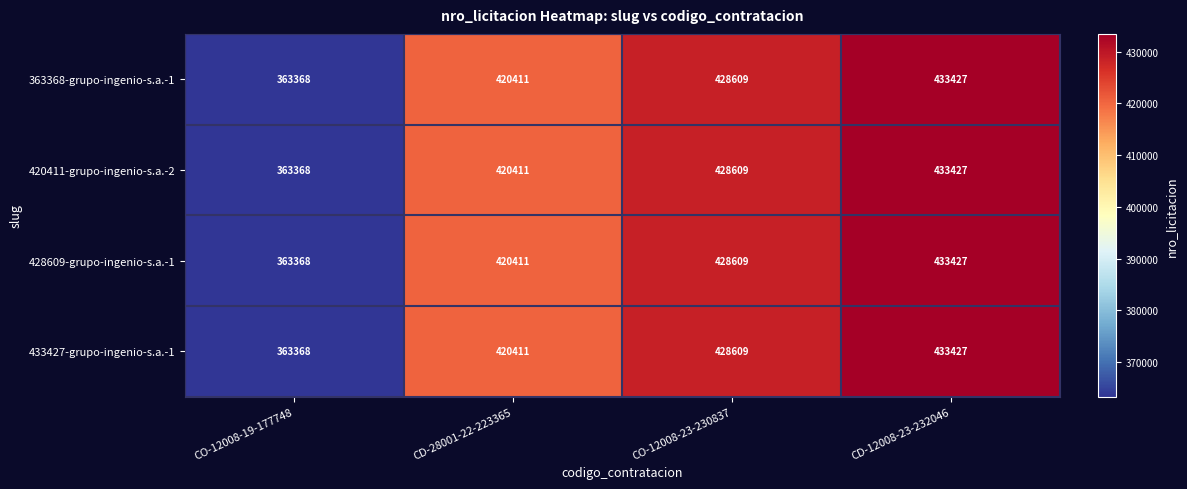

At how many categories does at least one series exceed 415198?

3